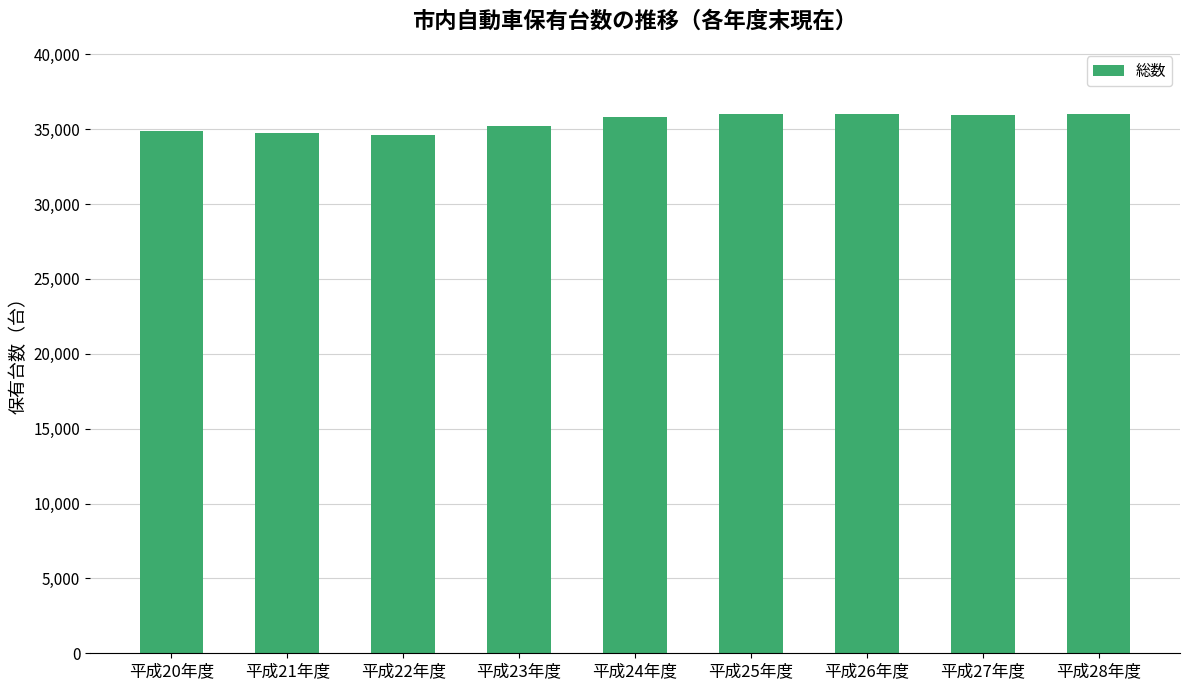

Where is the data nearest to the value 35327?

平成23年度